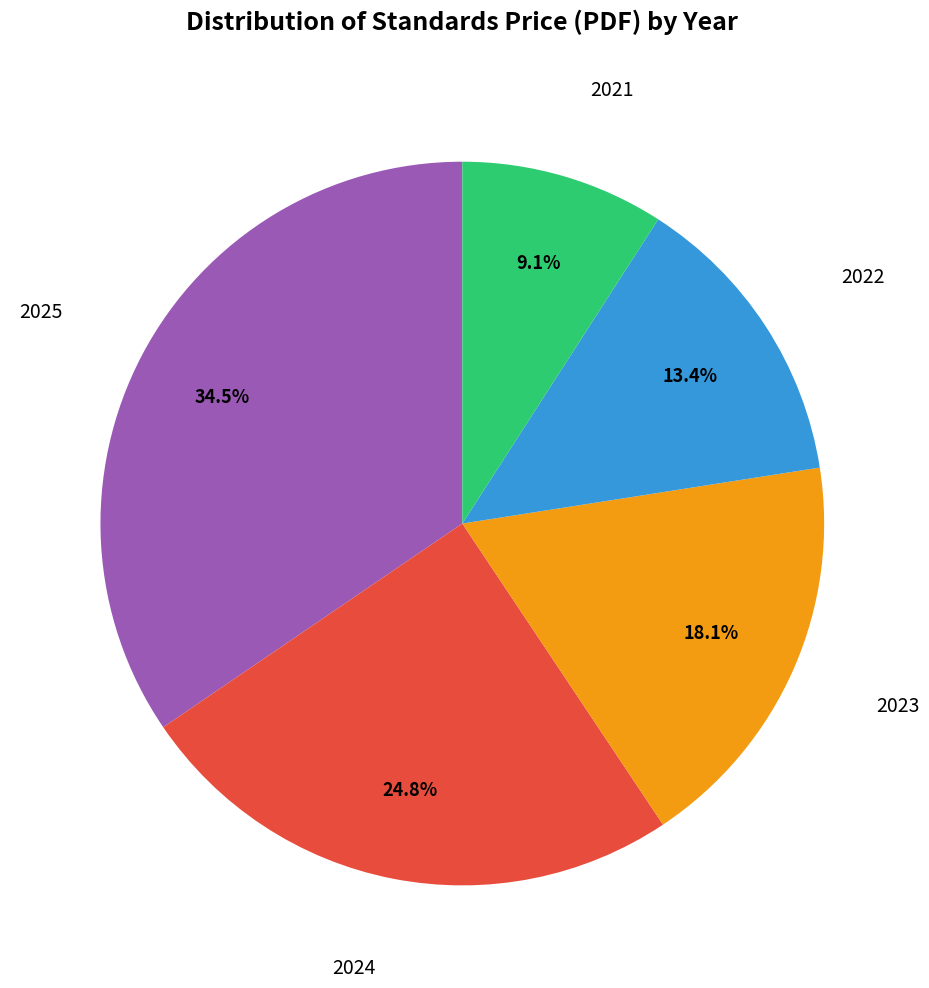

Is there a majority slice in this chart?

No